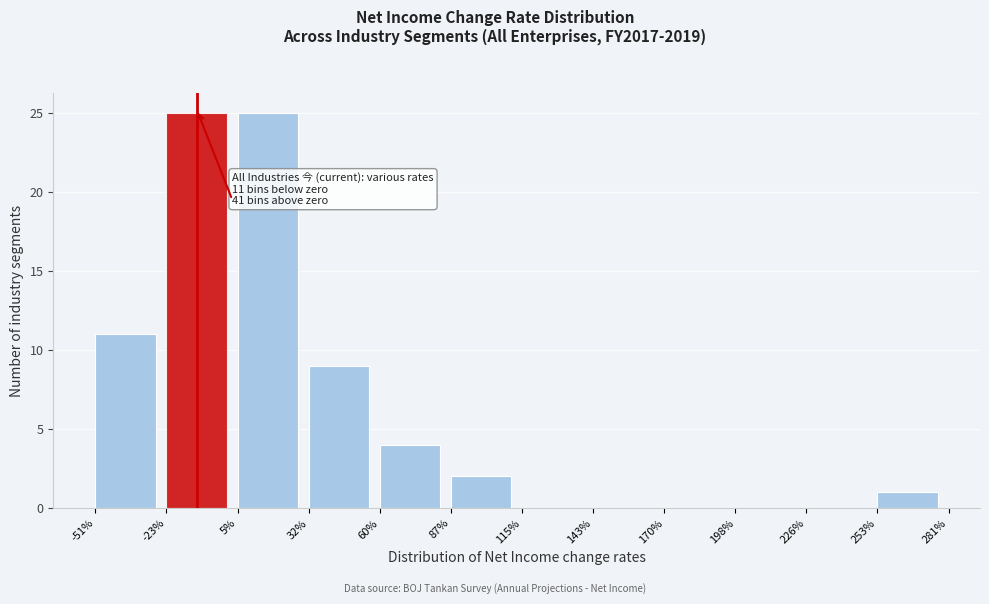

Reading left to right, what are all the values shown in this chart?

-51%=11	-23%=25	5%=25	32%=9	60%=4	87%=2	115%=0	143%=0	170%=0	198%=0	226%=0	253%=1